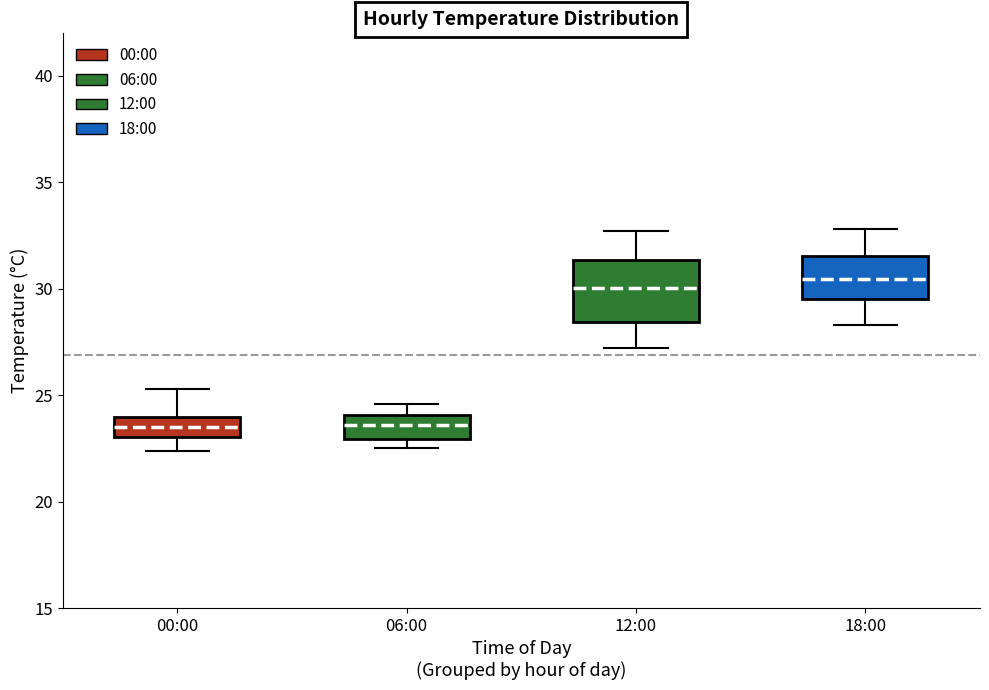

Comparing the boxes themselves (not the whiskers), which one is the tallest?

12:00